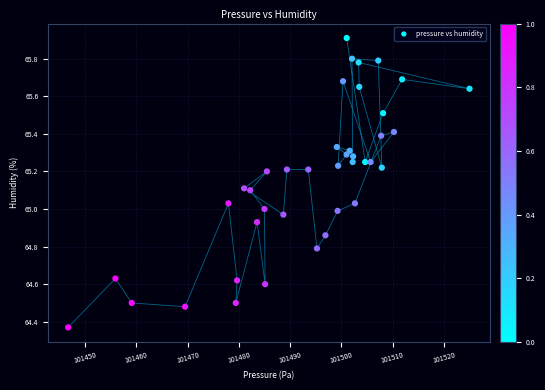

What is the range of X values (max minus min)?

78.3